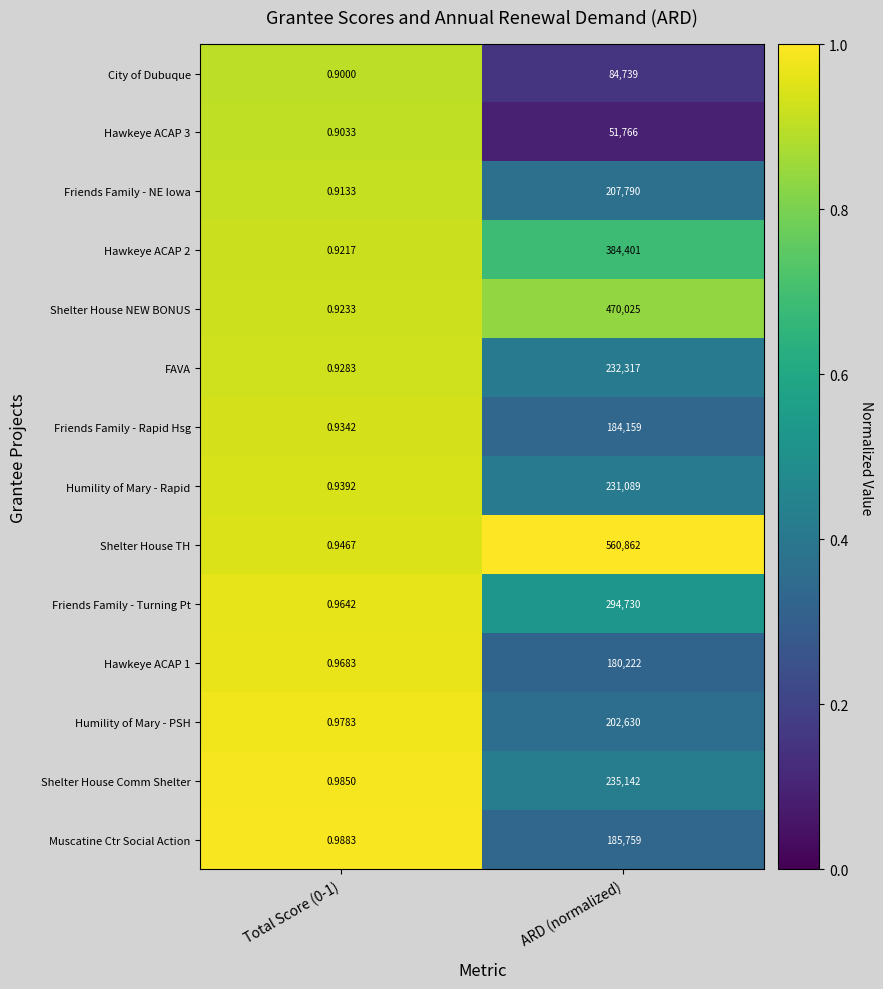

Which series has the widest spread of values?

Shelter House TH